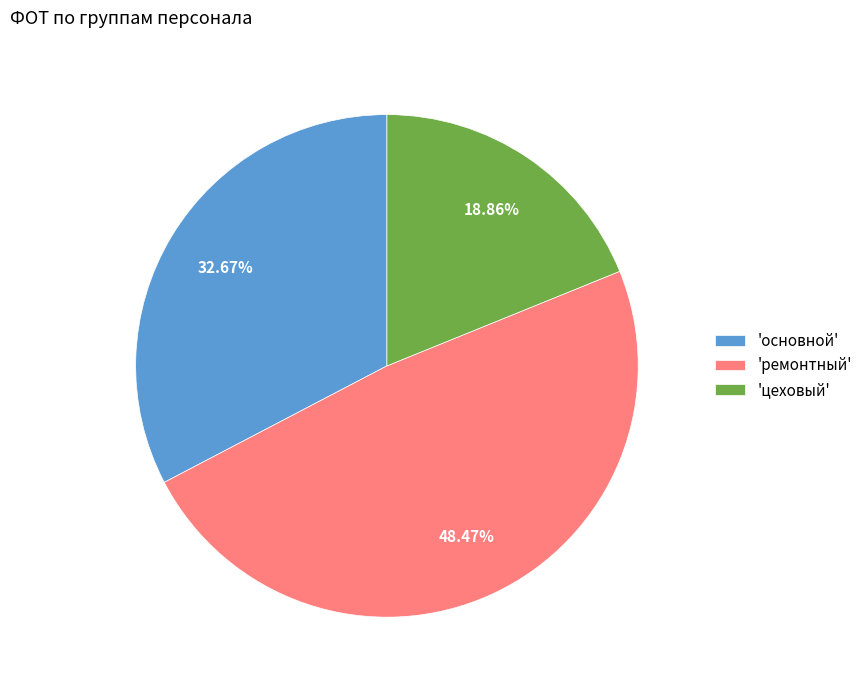

Does 'ремонтный' represent more than half of the total?

No